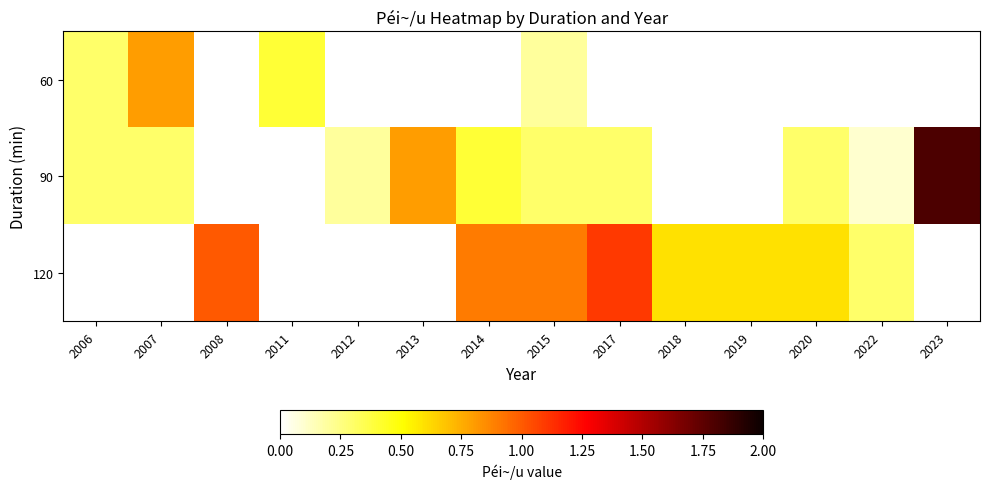

Between 2012 and 2011, which is larger?

2011